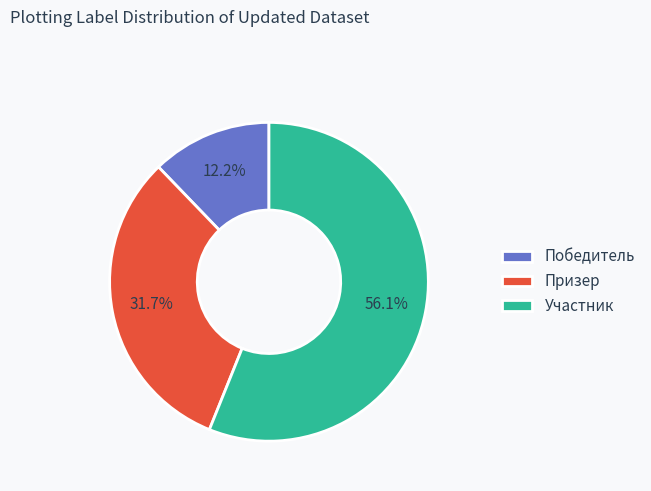

To the nearest percent, what is the average slice percentage?

33%